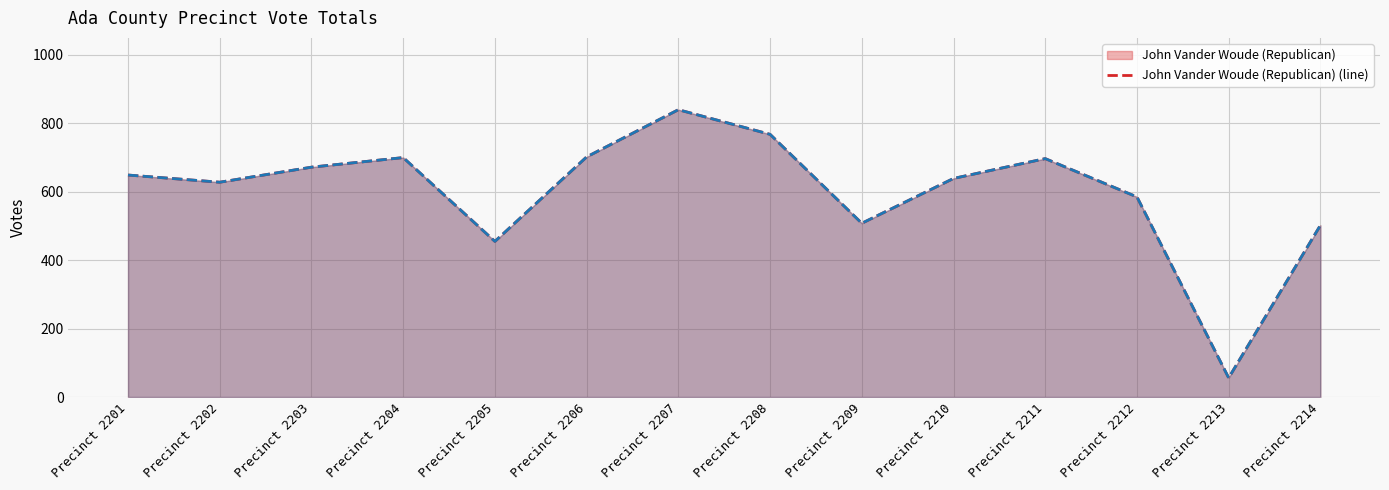

At which category does the chart reach its peak across all series?

Precinct 2207